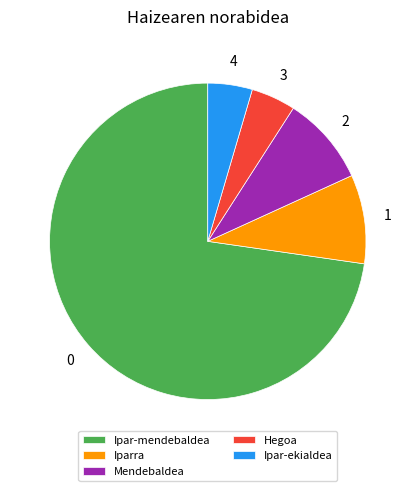

Which category has the biggest portion of the pie?

Ipar-mendebaldea